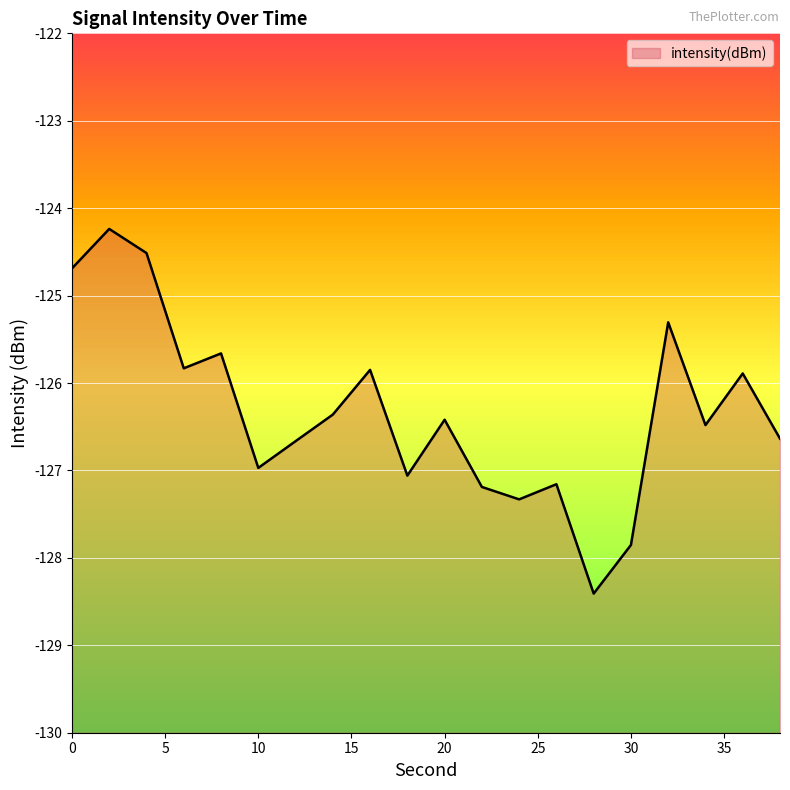

How many data points are less than -126?

12